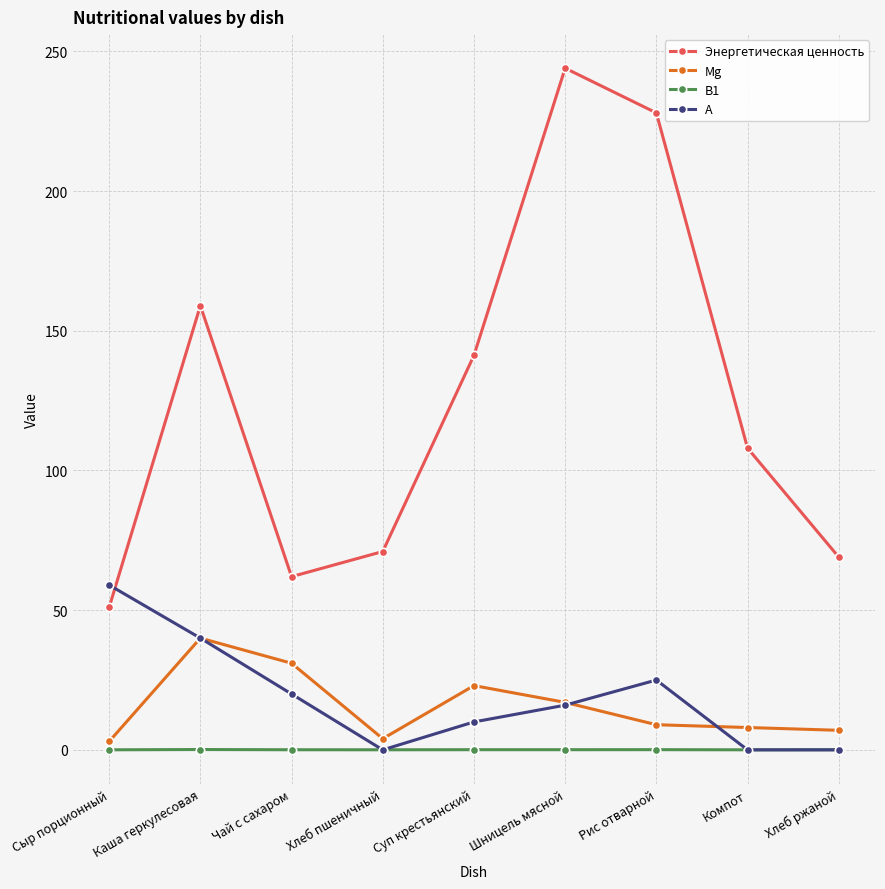

What is the label of the 8th point from the right?

Каша геркулесовая